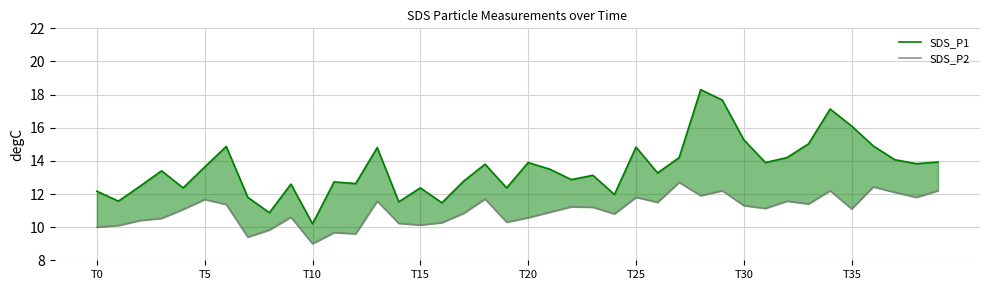

How many lines are shown in the chart?

2